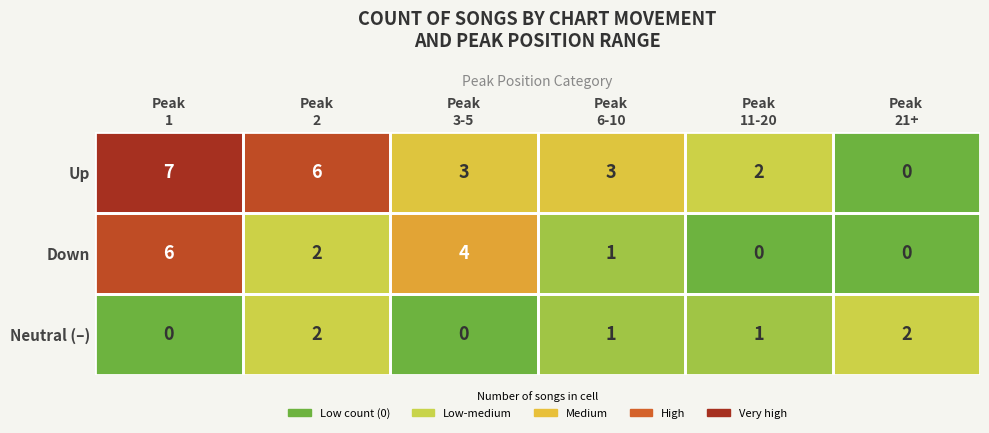

List the series in order of their peak value, lowest first.

Neutral (–), Down, Up